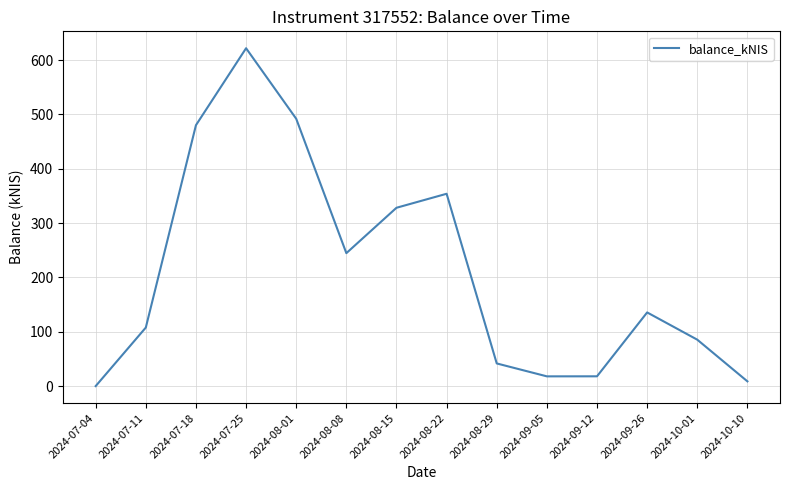

At which category does the data reach its first local peak?

2024-07-25